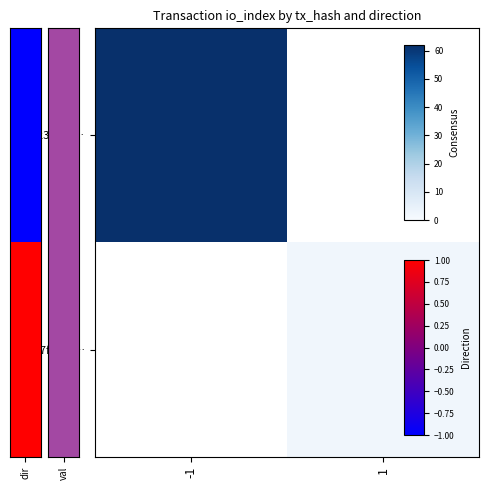

Rank the series by their maximum value, from highest to lowest.

row_0, row_1